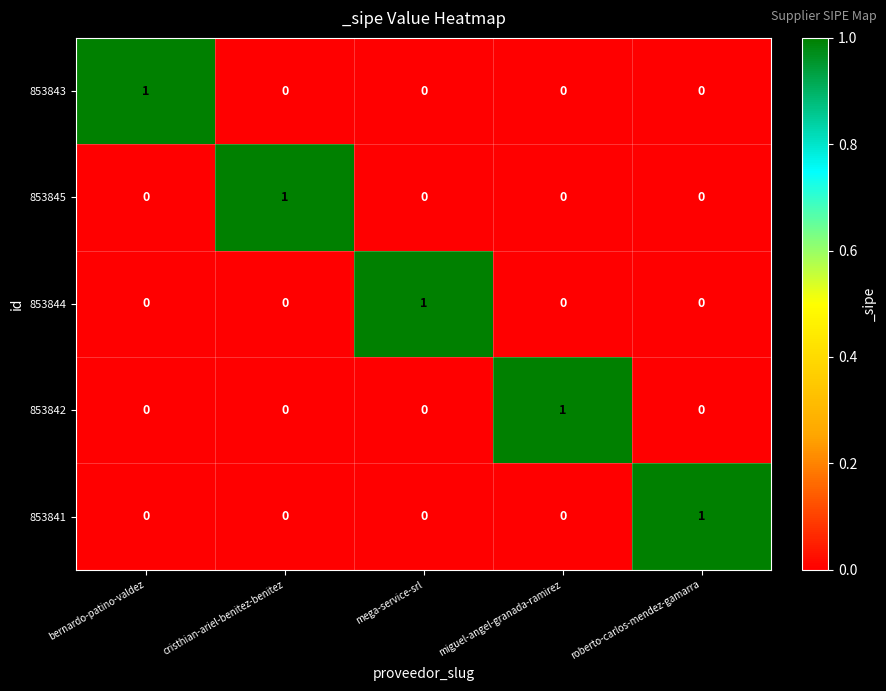

True or false: 853842 has a value of 0 at bernardo-patino-valdez.

True